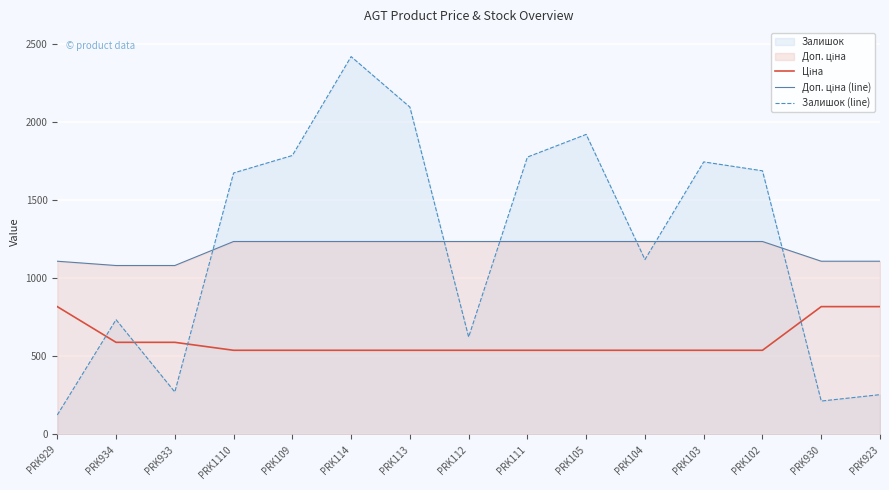

Reading left to right, list all the values displayed in this chart.

Ціна: PRK929=818.5	PRK934=589.9	PRK933=589.9	PRK1110=539.0	PRK109=539.0	PRK114=539.0	PRK113=539.0	PRK112=539.0	PRK111=539.0	PRK105=539.0	PRK104=539.0	PRK103=539.0	PRK102=539.0	PRK930=818.5	PRK923=818.5
Доп. ціна (line): PRK929=1109.2	PRK934=1081.7	PRK933=1081.7	PRK1110=1235.4	PRK109=1235.4	PRK114=1235.4	PRK113=1235.4	PRK112=1235.4	PRK111=1235.4	PRK105=1235.4	PRK104=1235.4	PRK103=1235.4	PRK102=1235.4	PRK930=1109.2	PRK923=1109.2
Залишок (line): PRK929=125.0	PRK934=735.0	PRK933=272.0	PRK1110=1674.0	PRK109=1786.0	PRK114=2419.0	PRK113=2096.0	PRK112=624.0	PRK111=1776.0	PRK105=1921.0	PRK104=1120.0	PRK103=1745.0	PRK102=1688.0	PRK930=214.0	PRK923=255.0